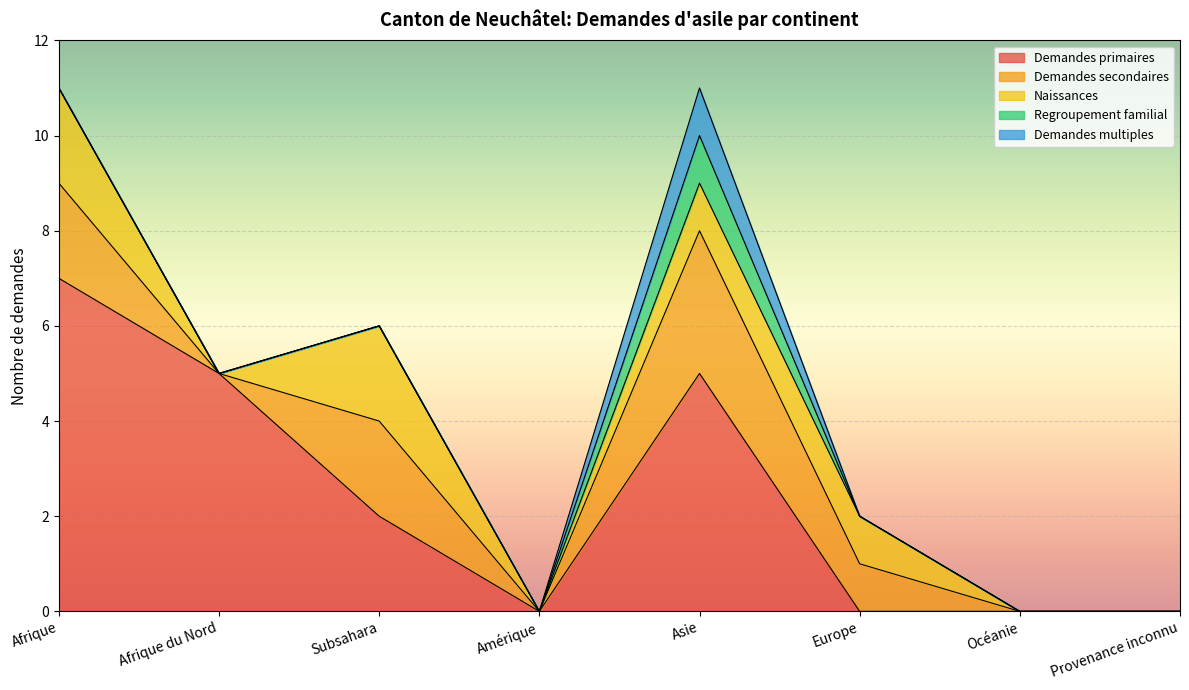

At which category does the chart reach its minimum across all series?

Amérique